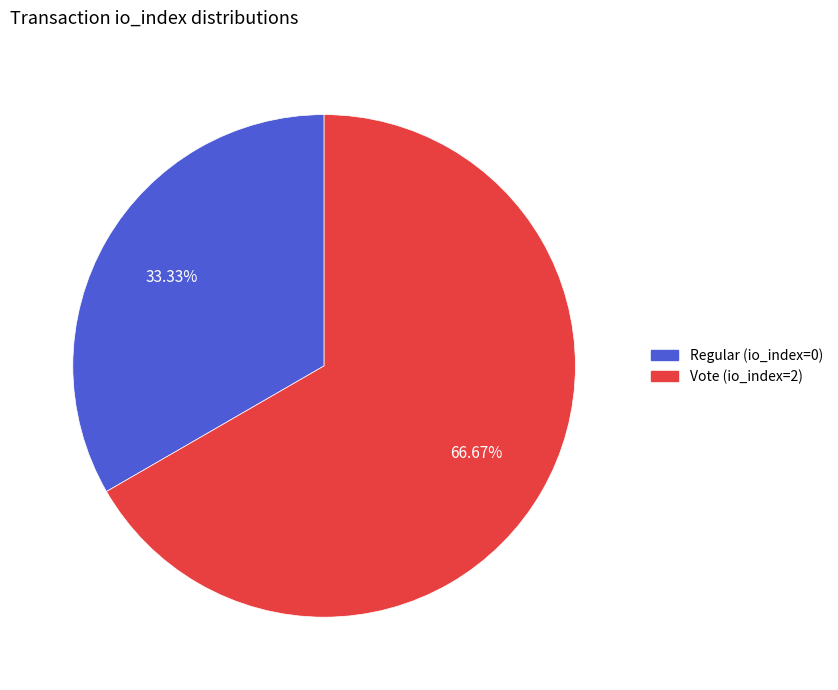

What percentage is the Vote (io_index=2) slice, to the nearest percent?

67%